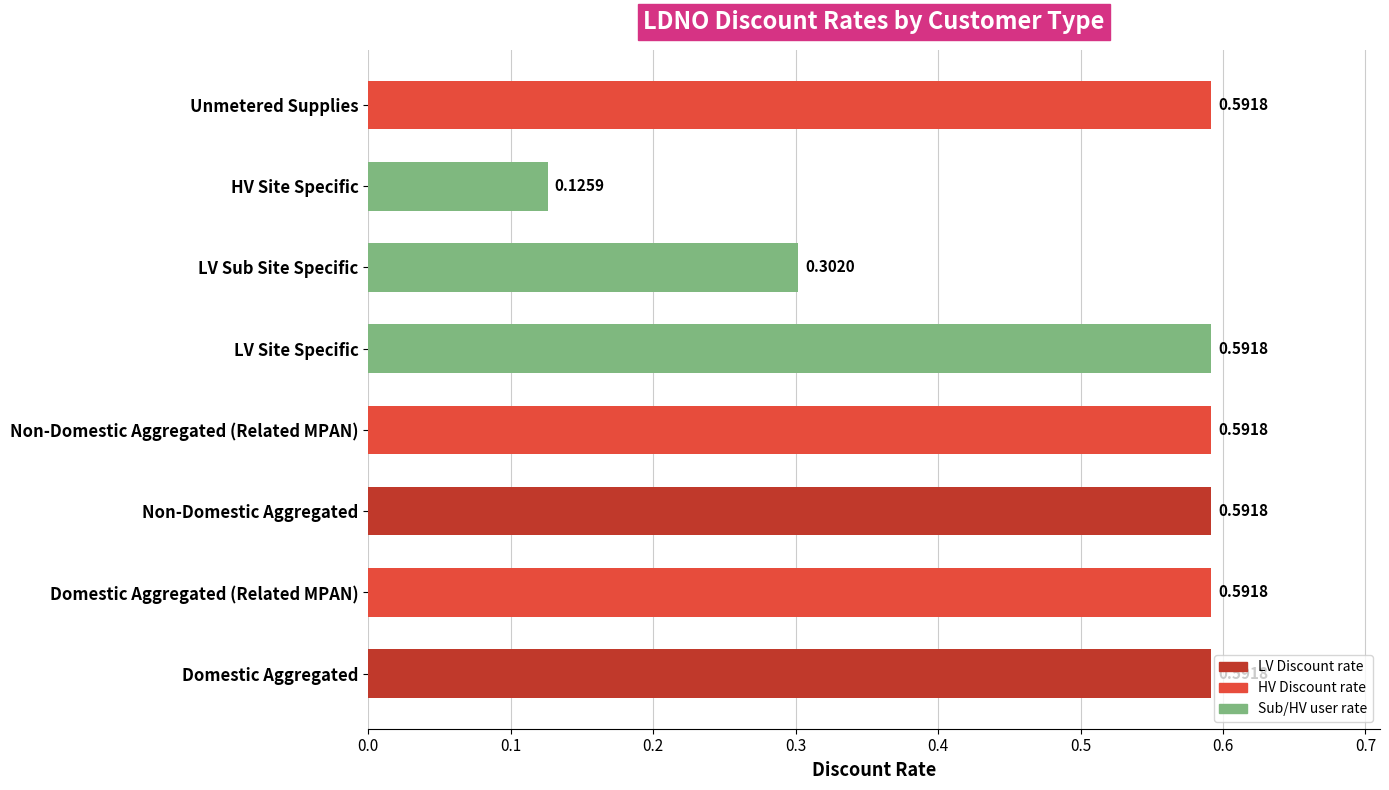

How many series are shown in this chart?

1